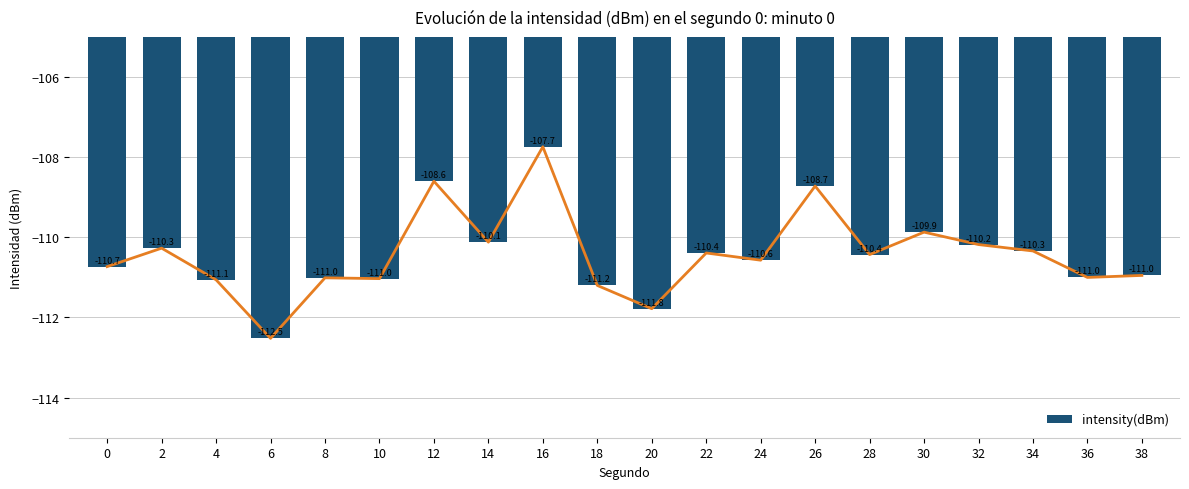

Are the bars grouped side by side (vs. stacked)?

No